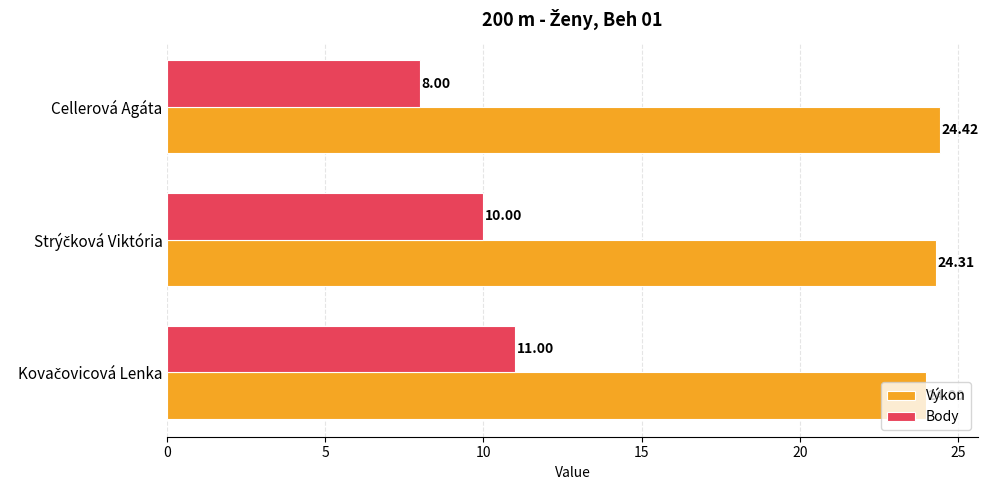

At which category does the chart reach its minimum across all series?

Cellerová Agáta